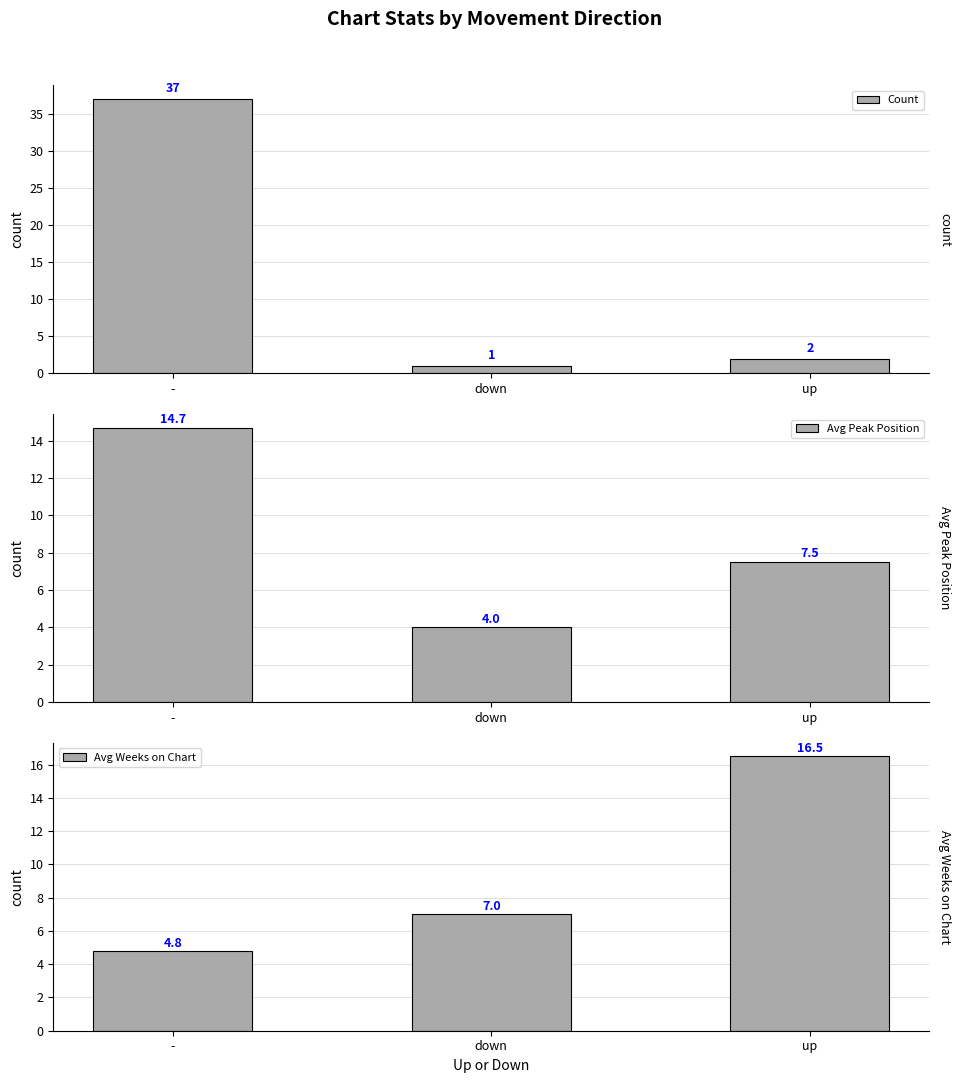

What is the label of the 1st bar from the left?

-